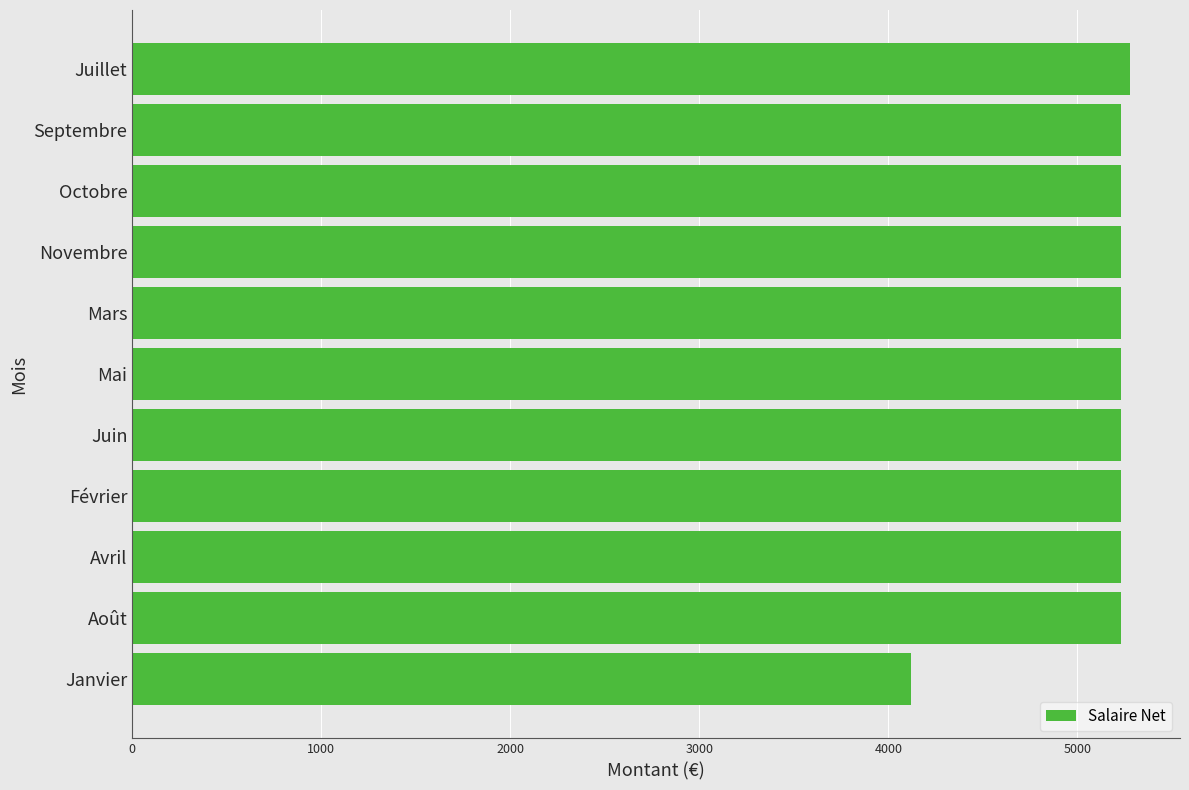

Read the value at Janvier.

4121.1